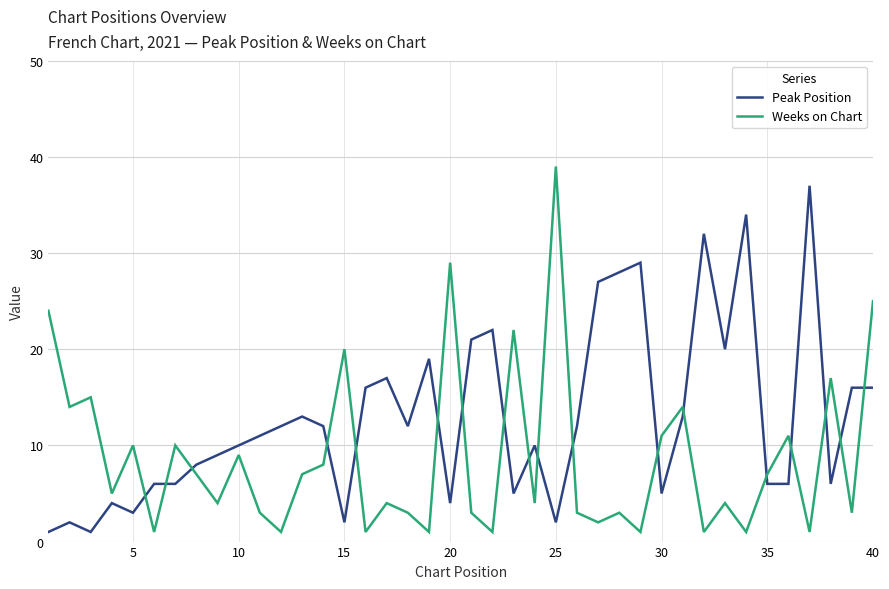

Which series ends up on top after the final intersection of Peak Position and Weeks on Chart?

Weeks on Chart